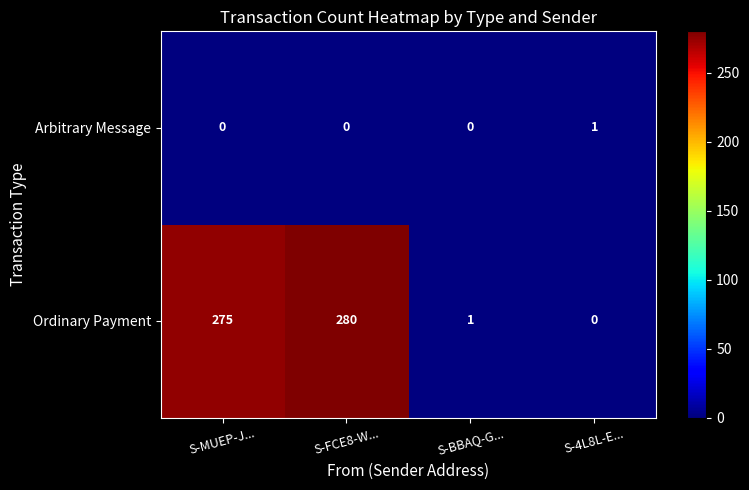

Reading right to left, list all the values displayed in this chart.

Arbitrary Message: S-4L8L-E...=1	S-BBAQ-G...=0	S-FCE8-W...=0	S-MUEP-J...=0
Ordinary Payment: S-4L8L-E...=0	S-BBAQ-G...=1	S-FCE8-W...=280	S-MUEP-J...=275